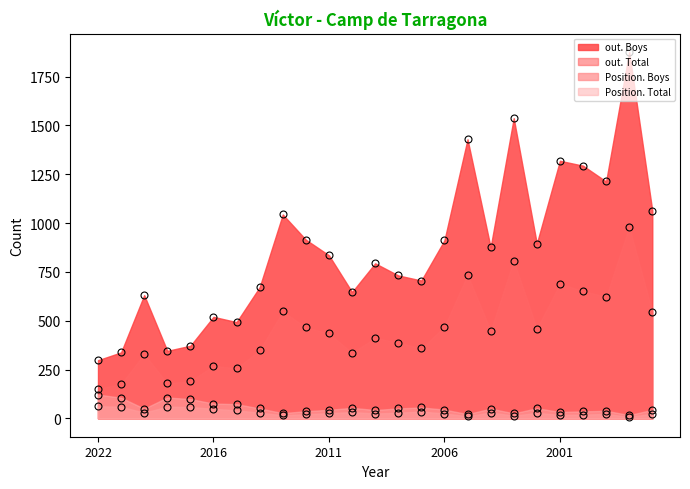

Reading left to right, list all the values displayed in this chart.

Position. Total: 2022=122	2021=106	2019=50	2018=107	2017=99	2016=76	2015=73	2014=51	2013=27	2012=37	2011=44	2010=54	2009=43	2008=51	2007=56	2006=45	2005=22	2004=50	2003=26	2002=52	2001=33	2000=36	1999=39	1998=17	1997=44
Position. Boys: 2022=62	2021=60	2019=29	2018=60	2017=58	2016=49	2015=41	2014=29	2013=16	2012=21	2011=27	2010=32	2009=25	2008=29	2007=35	2006=25	2005=11	2004=30	2003=14	2002=28	2001=18	2000=19	1999=23	1998=7	1997=24
out. Total: 2022=152	2021=176	2019=330	2018=179	2017=191	2016=269	2015=256	2014=350	2013=548	2012=466	2011=435	2010=336	2009=412	2008=388	2007=358	2006=470	2005=735	2004=450	2003=808	2002=459	2001=689	2000=653	1999=622	1998=981	1997=546
out. Boys: 2022=298	2021=338	2019=631	2018=346	2017=372	2016=520	2015=493	2014=672	2013=1044	2012=915	2011=835	2010=647	2009=794	2008=732	2007=706	2006=912	2005=1429	2004=876	2003=1537	2002=895	2001=1319	2000=1294	1999=1213	1998=1876	1997=1064